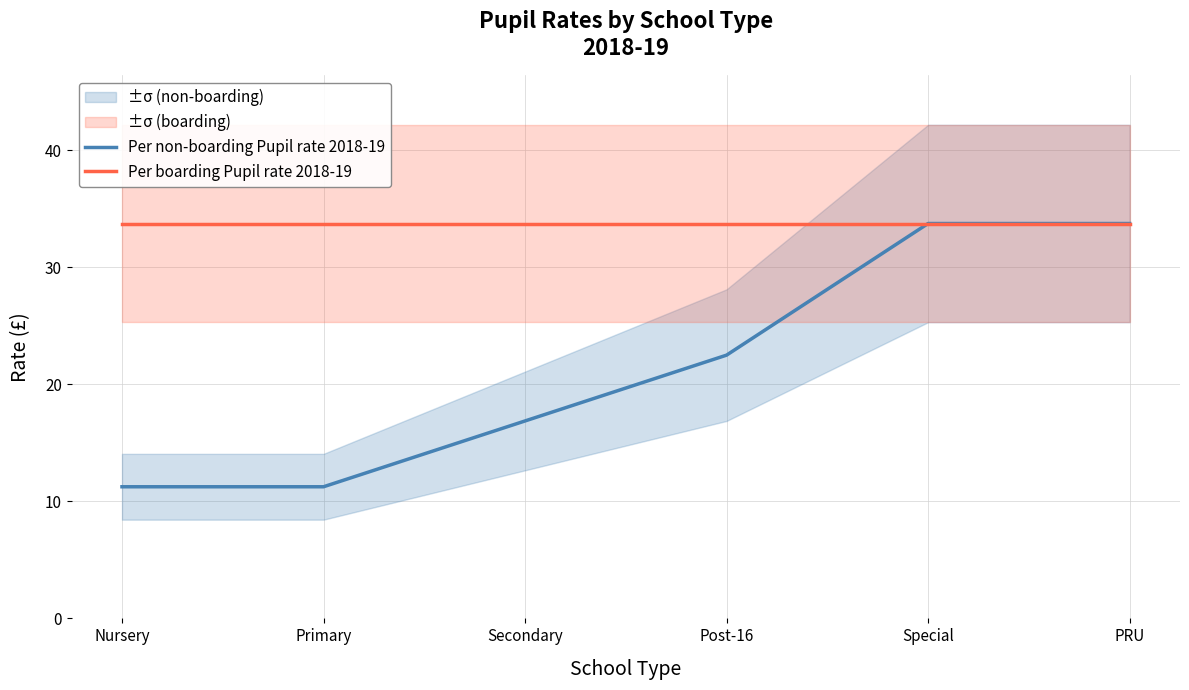

Reading left to right, extract all data points from this chart.

Per non-boarding Pupil rate 2018-19: 11.2	11.2	16.9	22.5	33.8	33.8
Per boarding Pupil rate 2018-19: 33.8	33.8	33.8	33.8	33.8	33.8